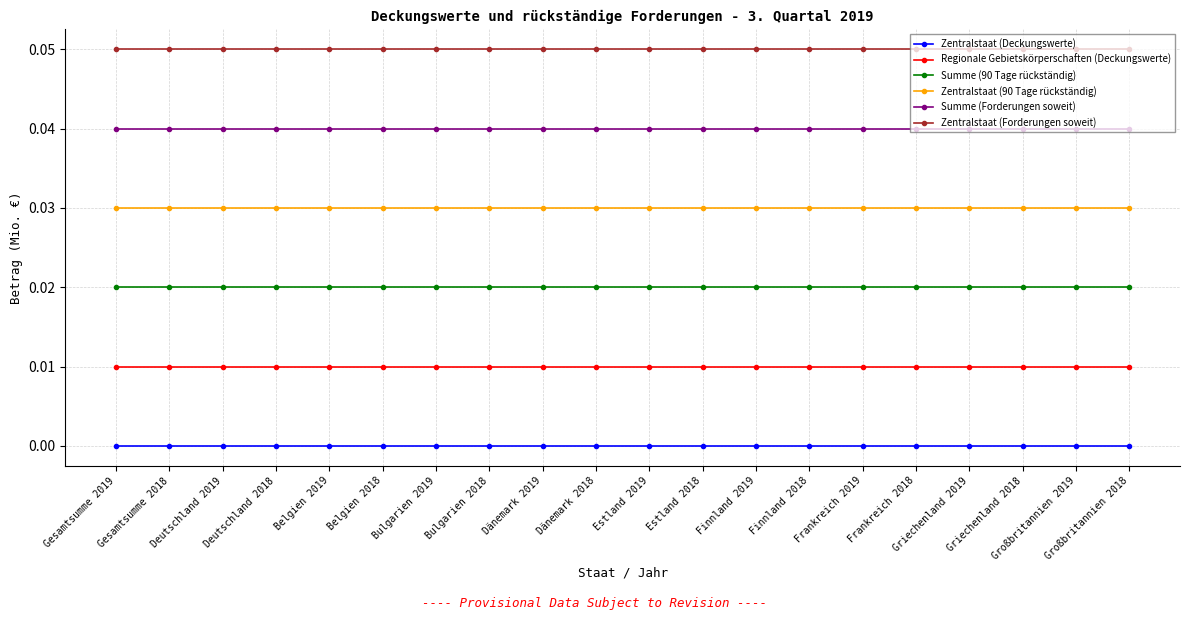

Rank the series by their maximum value, from lowest to highest.

Zentralstaat (Deckungswerte), Regionale Gebietskörperschaften (Deckungswerte), Summe (90 Tage rückständig), Zentralstaat (90 Tage rückständig), Summe (Forderungen soweit), Zentralstaat (Forderungen soweit)